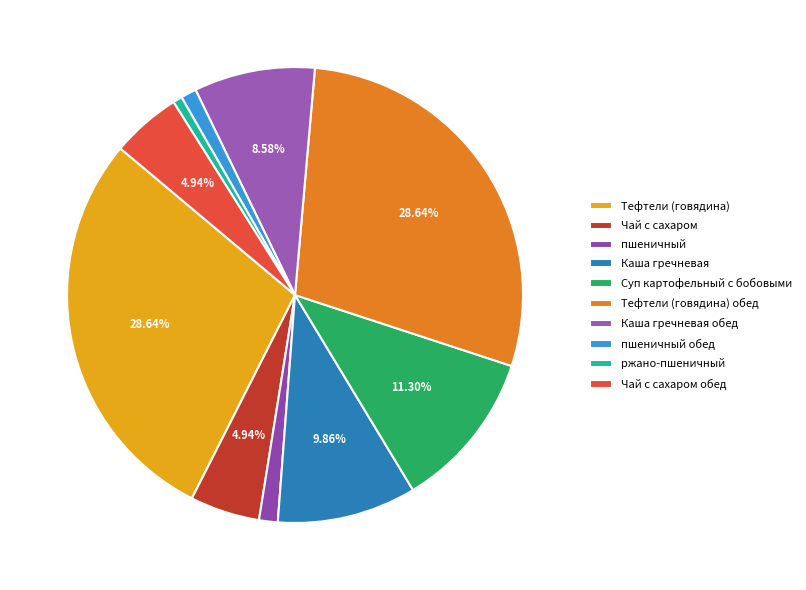

Is there a majority slice in this chart?

No